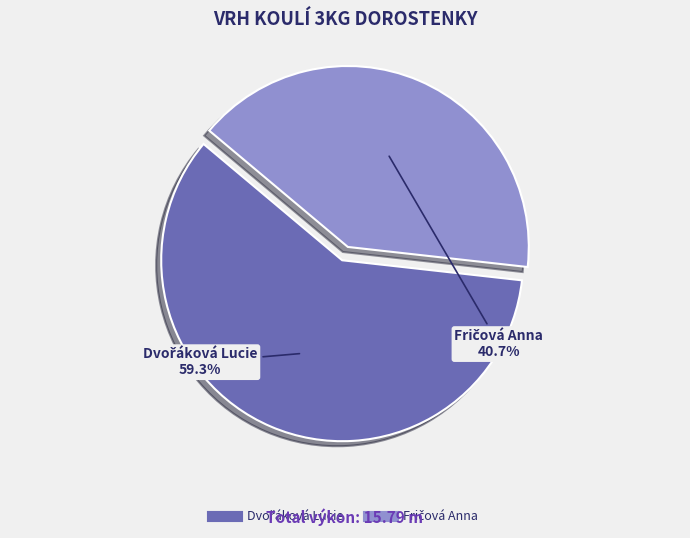

Does any single category account for the majority?

Yes